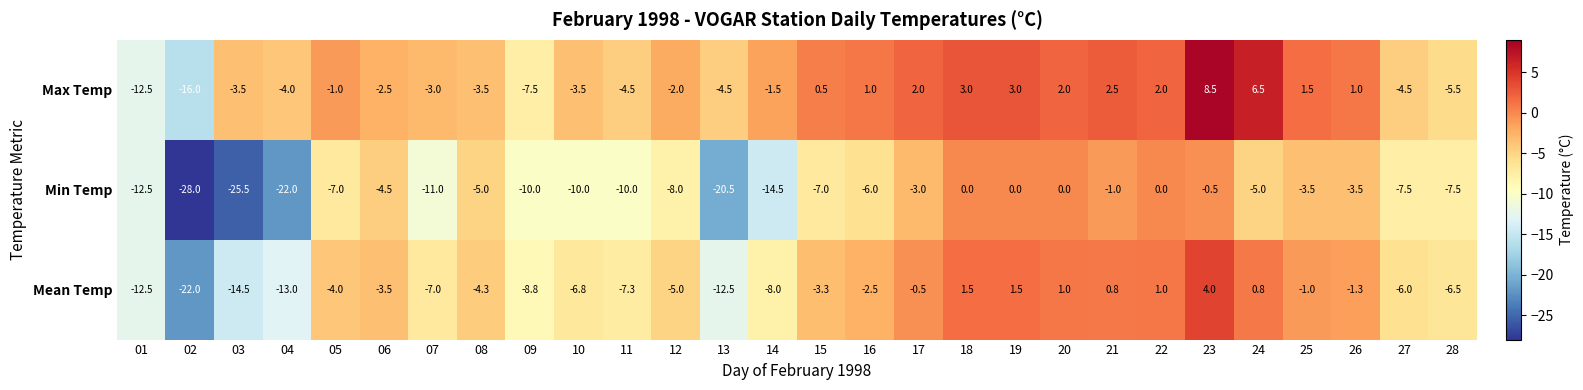

At 02, list the series in order from smallest to largest.

Min Temp, Mean Temp, Max Temp